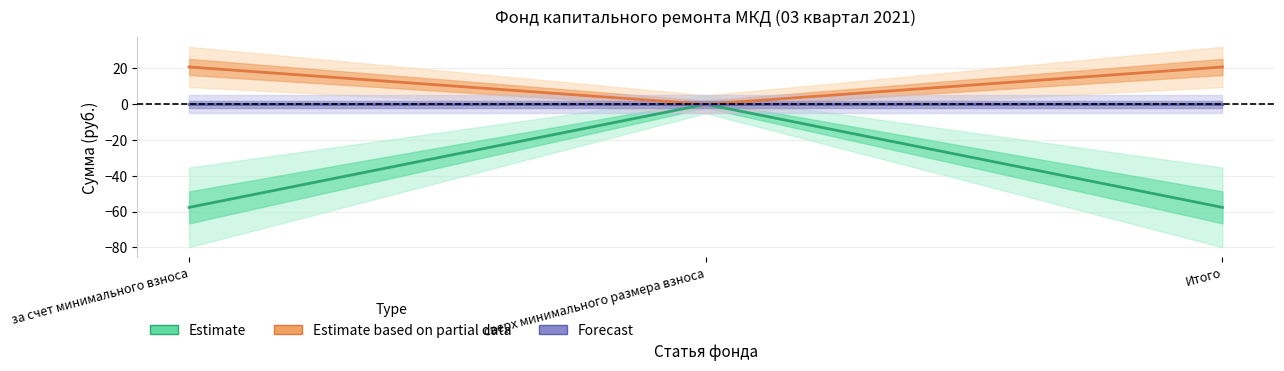

What is the difference between the maximum and minimum values in the Estimate based on partial data series?

20.9